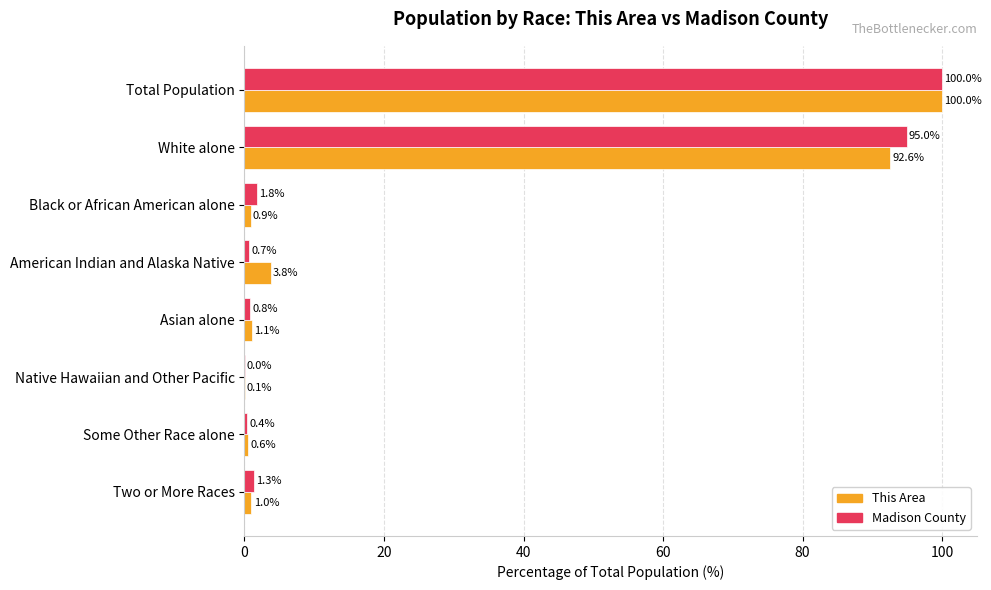

True or false: This Area has a value of 3.8 at American Indian and Alaska Native.

True